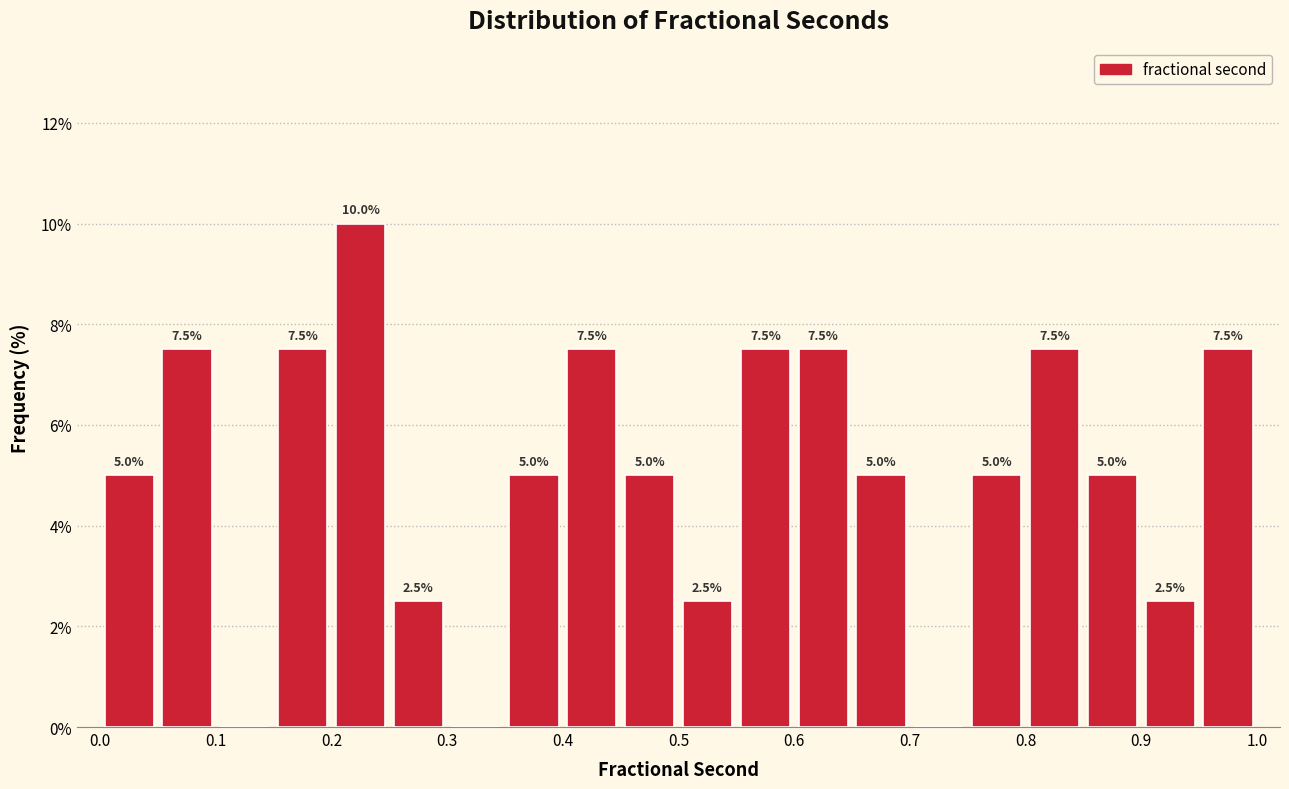

Over which range of the x-axis is the bar tallest?

0.20 to 0.25